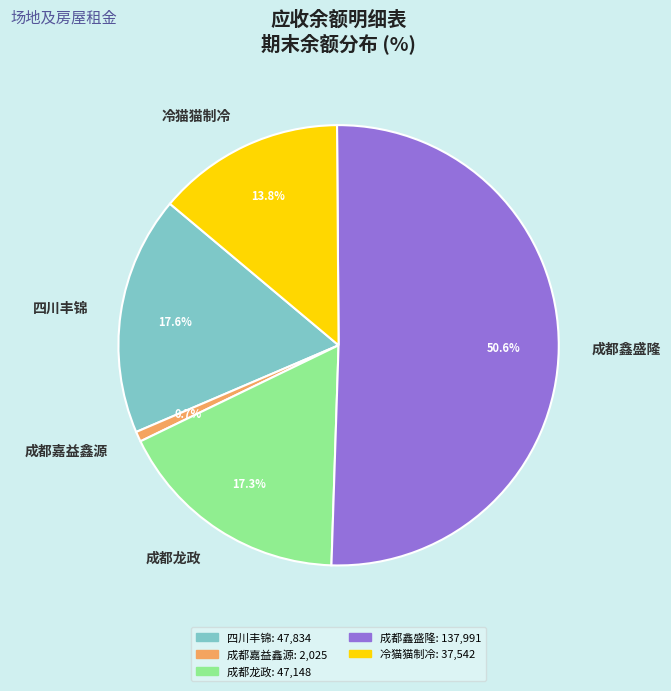

Count the number of slices in the pie.

5